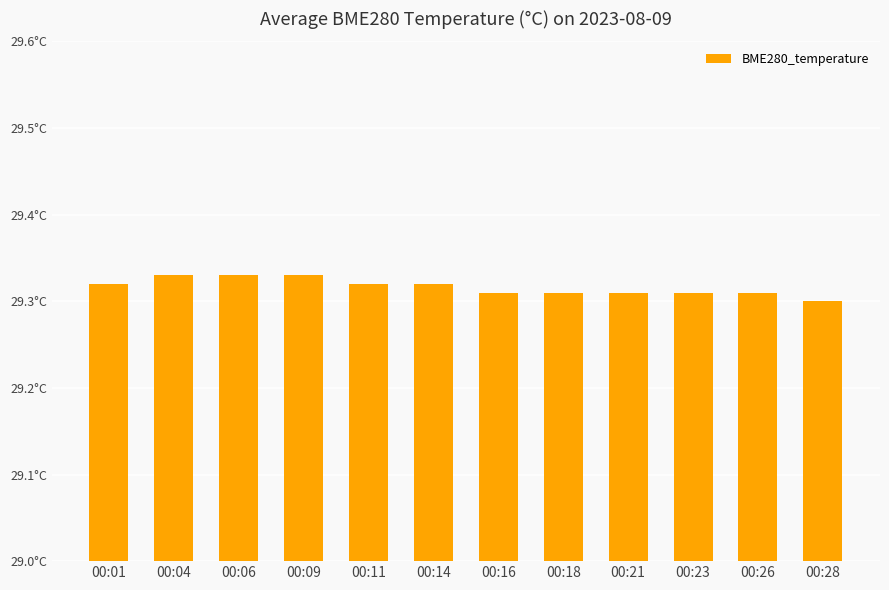

Which label corresponds to the smallest value in the chart?

00:28